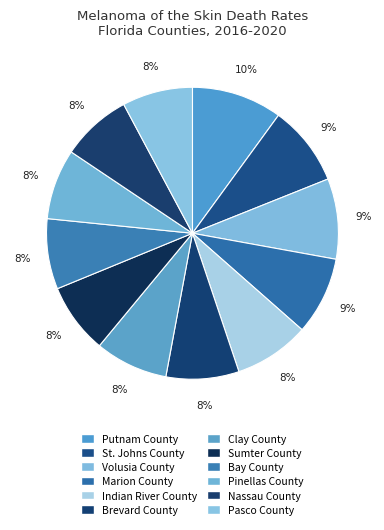

To the nearest percent, what portion does St. Johns County represent?

9%